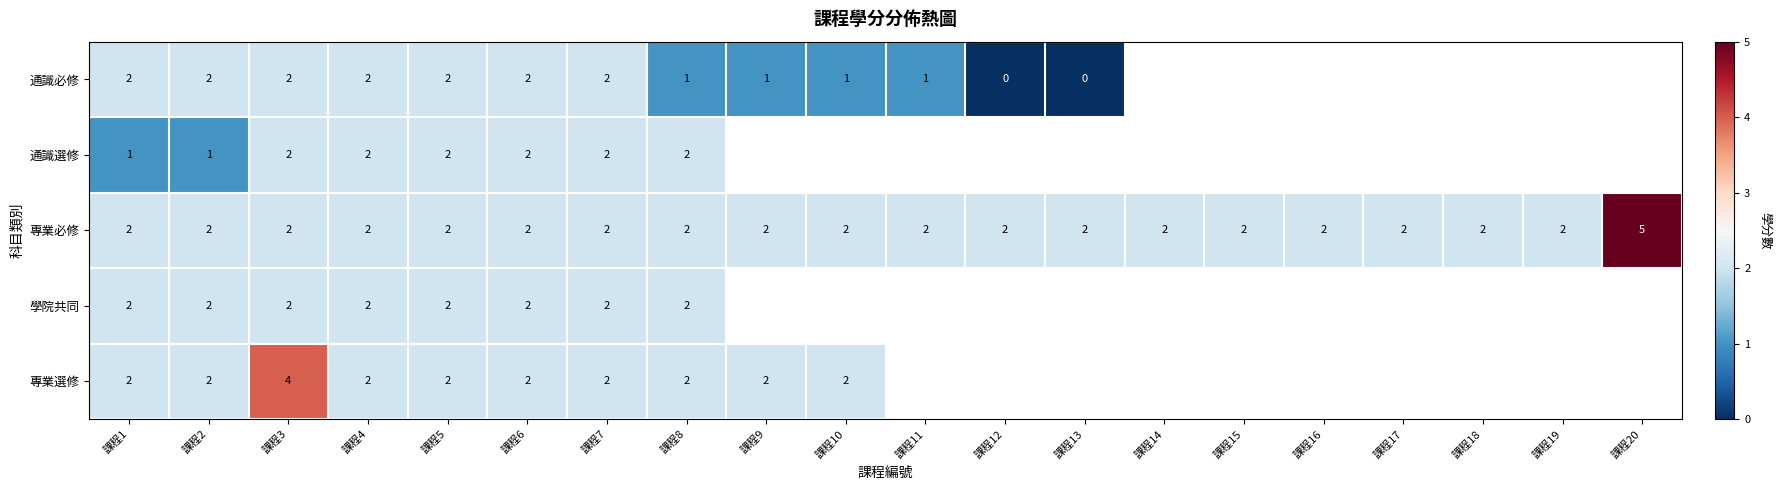

At which category is the sum across all series the highest?

課程3